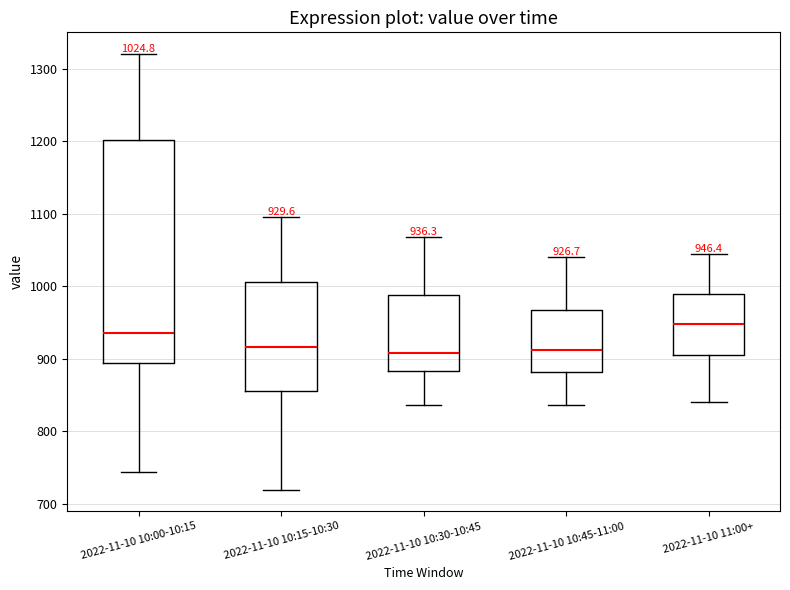

Which box has the highest median line?

2022-11-10 11:00+